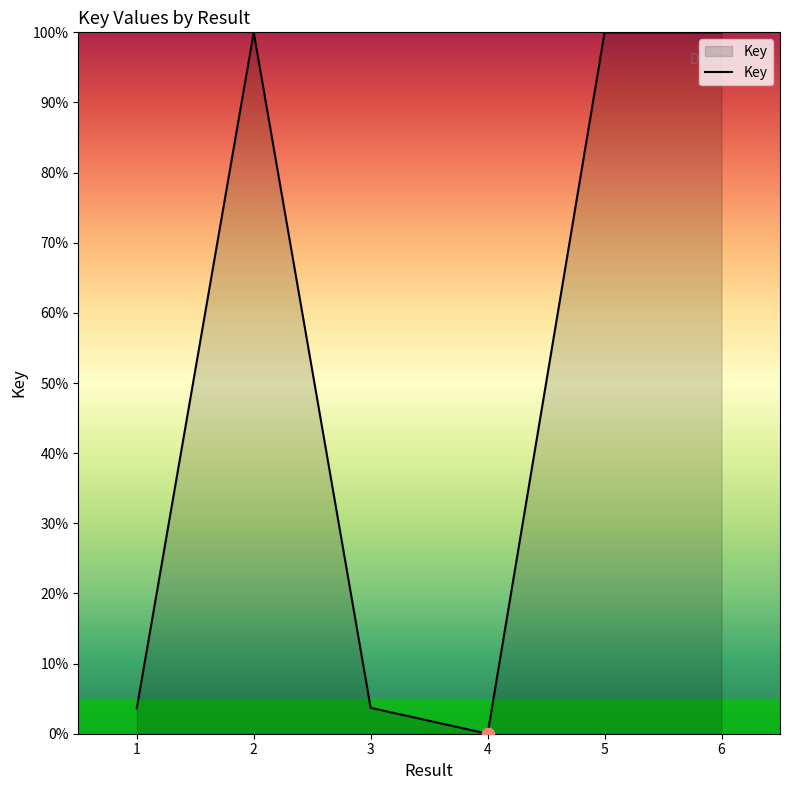

Between 2 and 4, which is larger?

2